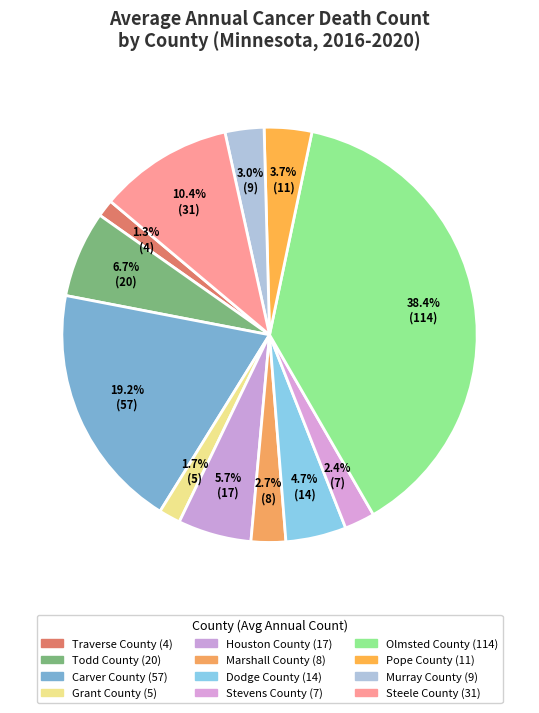

Combined, what portion of the pie is Stevens County and Dodge County?

7.1%